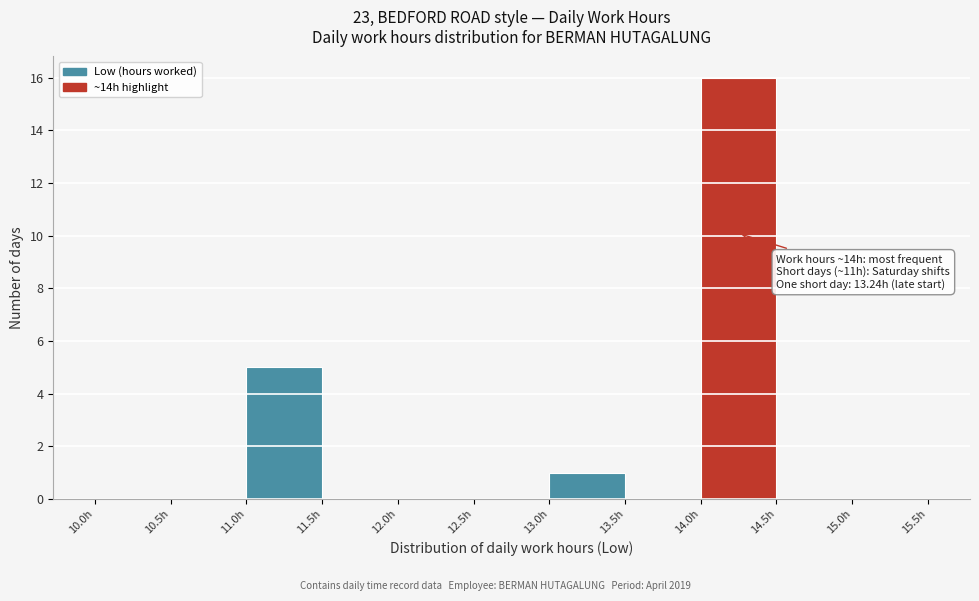

Which range on the x-axis has the tallest bar?

14.0 to 14.5